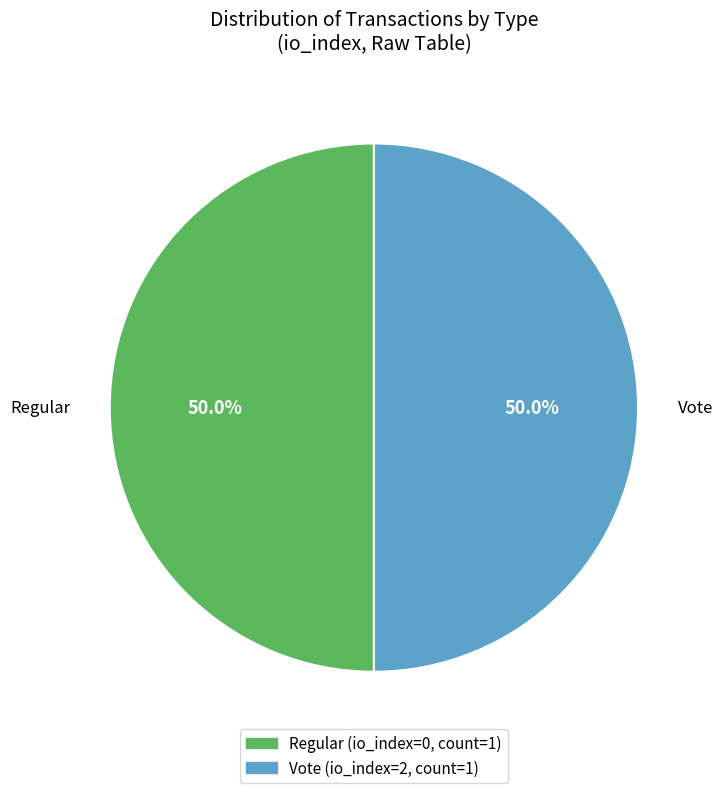

True or false: Vote accounts for 90% of the total.

False